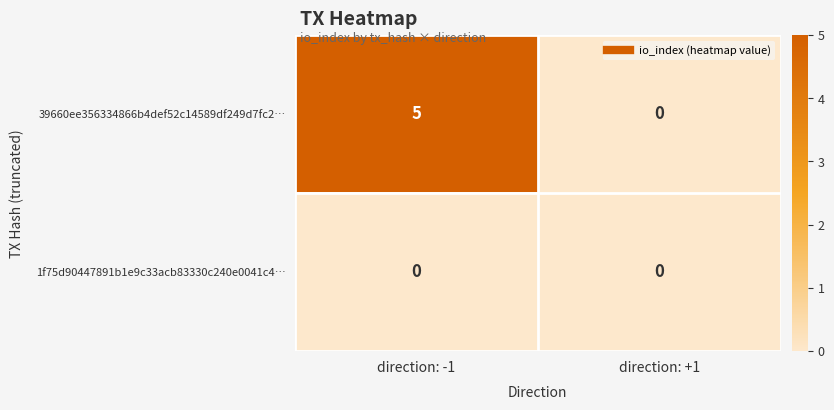

Which series has the widest spread of values?

39660ee356334866b4def52c14589df249d7fc2…